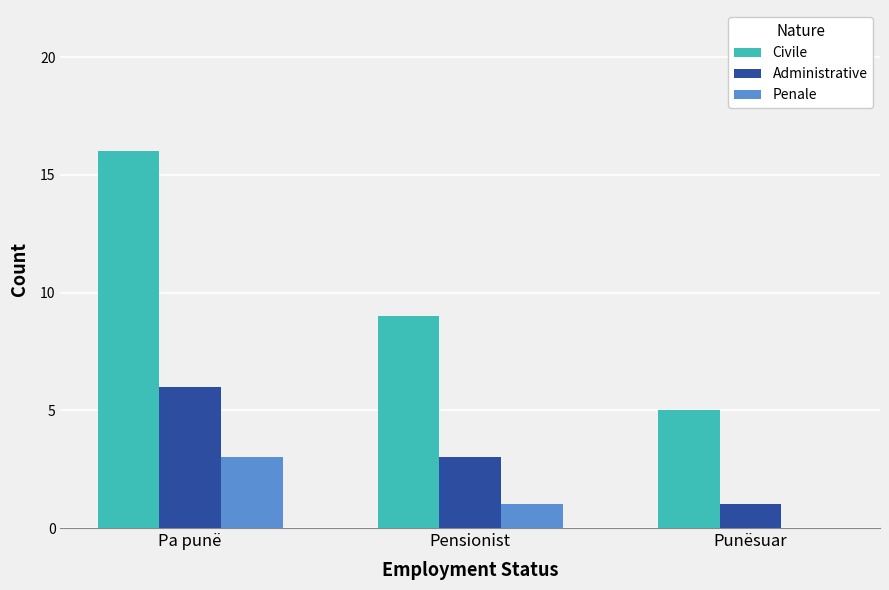

Which series has the largest range (max minus min)?

Civile